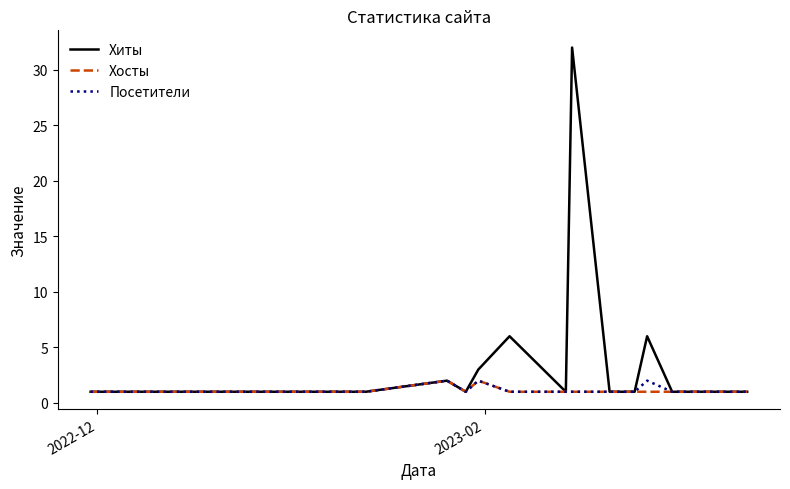

What is the average value of the Посетители series?

1